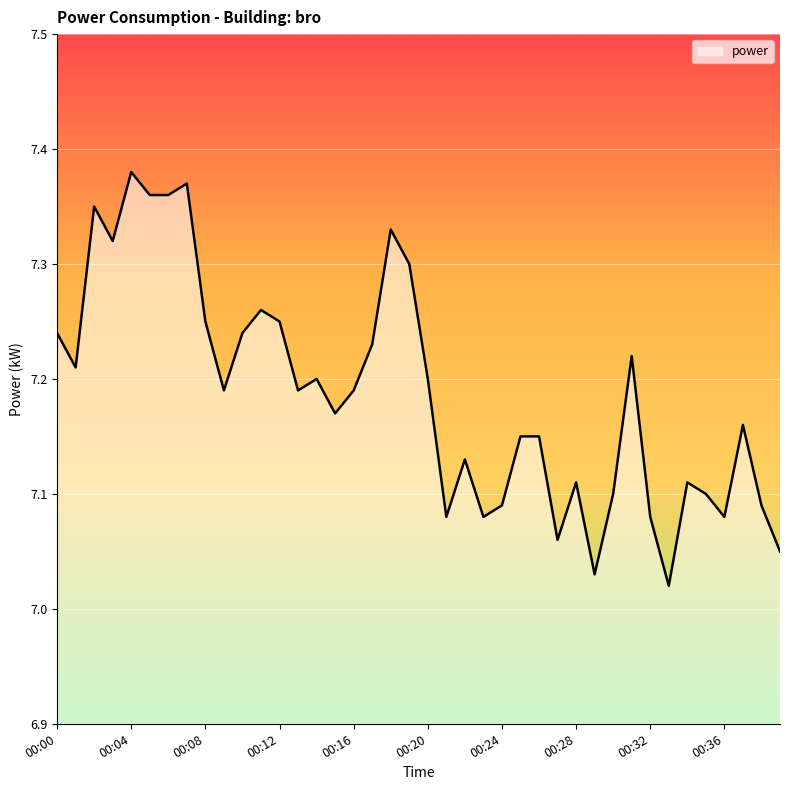

How many interior local valleys (lower than both neighbors) does the data have?

11